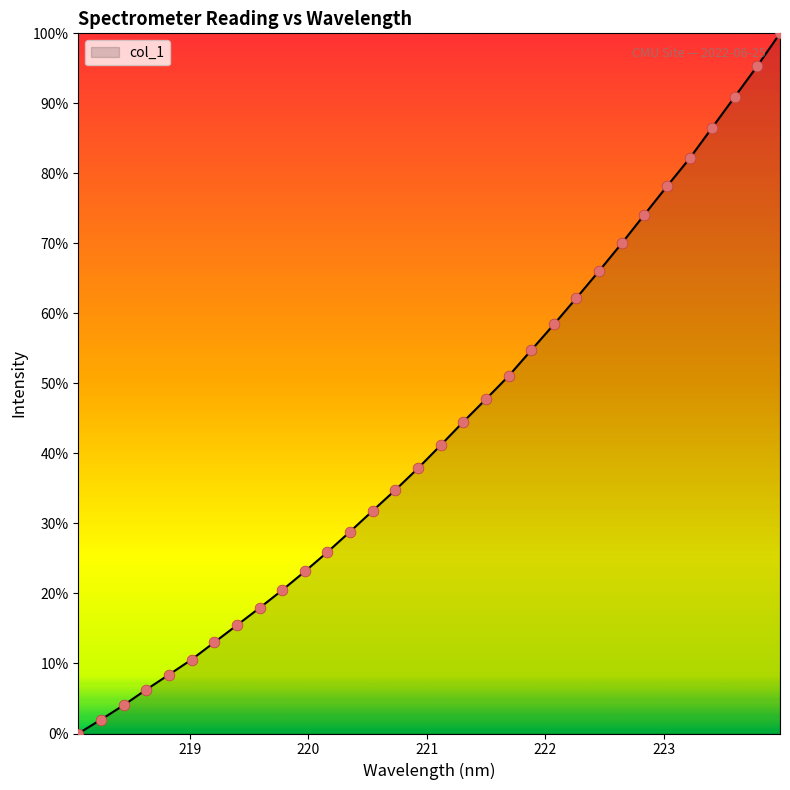

What is the greatest value displayed?

100.0